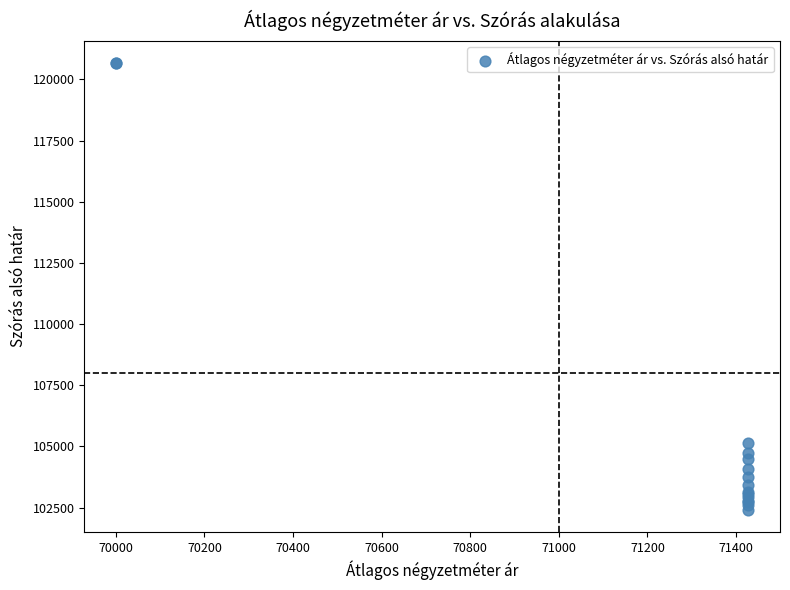

What Y value in the scatter plot is closest to 111537?

105126